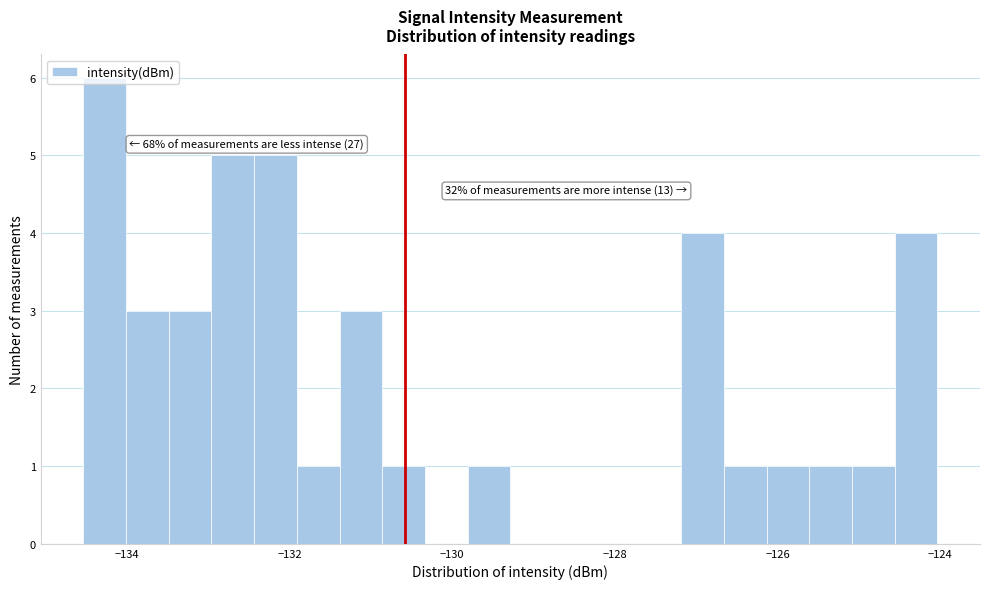

Around what value on the x-axis is the tallest bar? Give the approximate position of its centre, as read against the axis.

-134.2